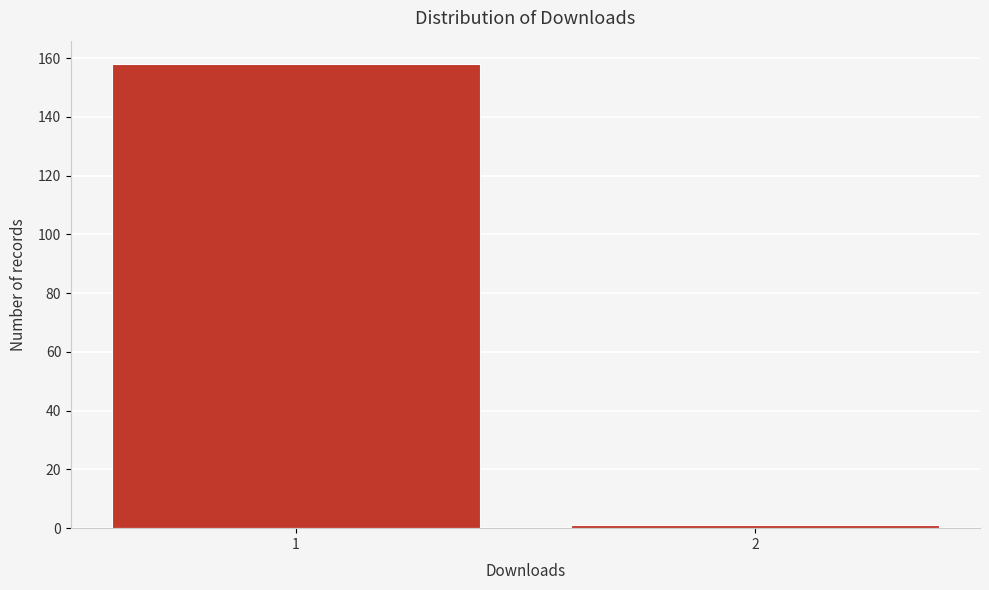

Reading right to left, transcribe all the data shown in this chart.

1	158